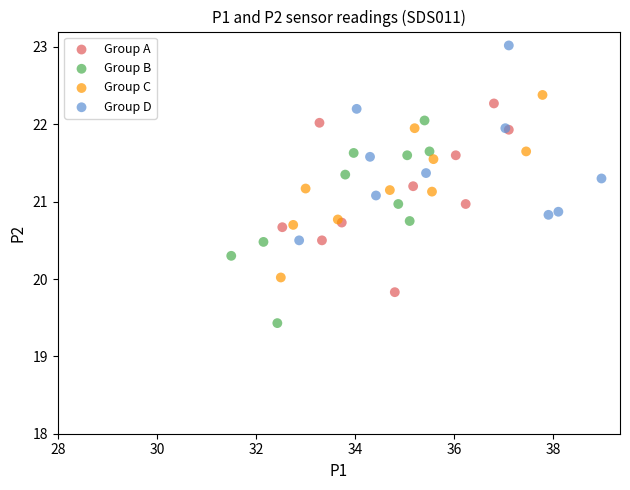

Which series reaches the minimum Y coordinate?

Group B